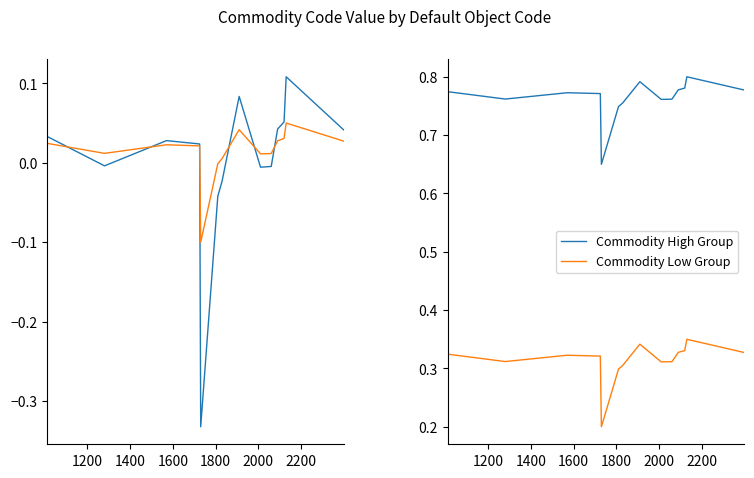

True or false: Commodity Low Group and Commodity High Group intersect in this chart.

False